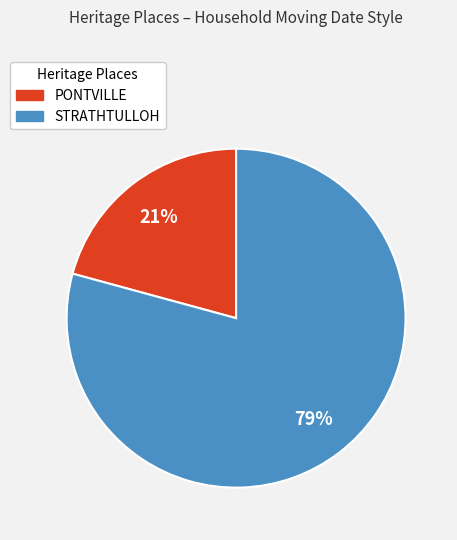

To the nearest percent, what percentage of the pie is STRATHTULLOH?

79%